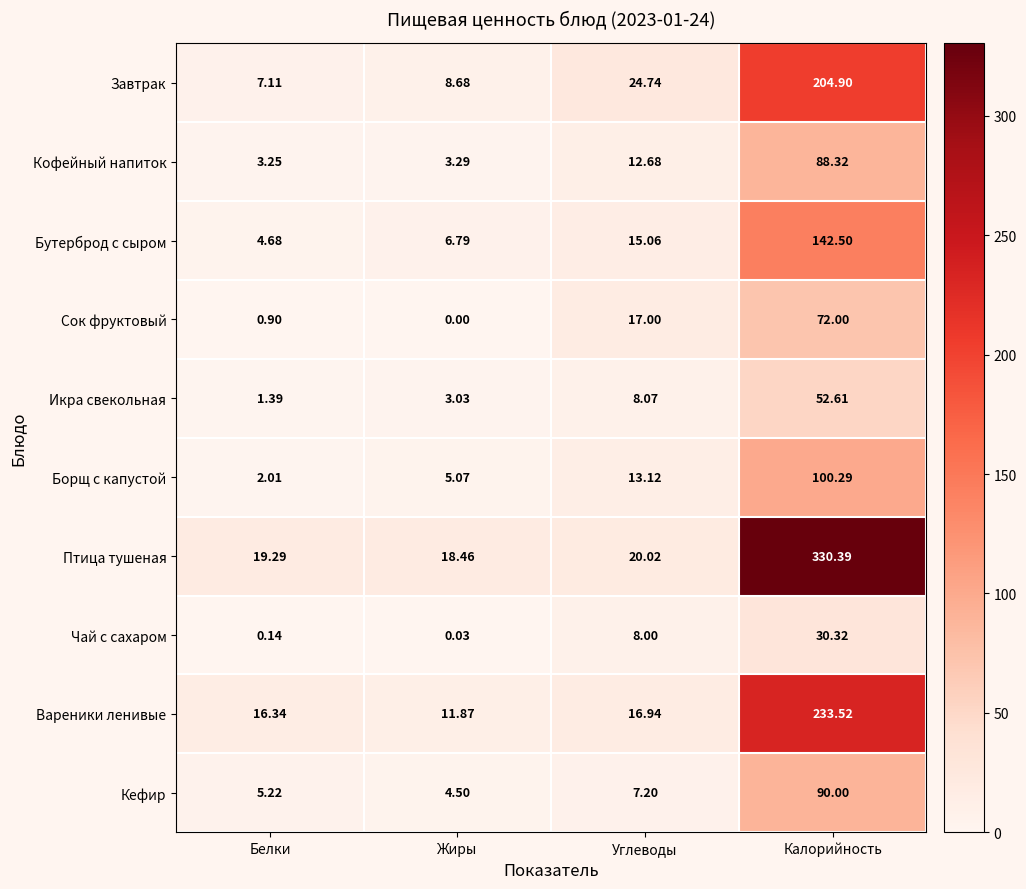

Which series has the largest total across all categories?

Птица тушеная